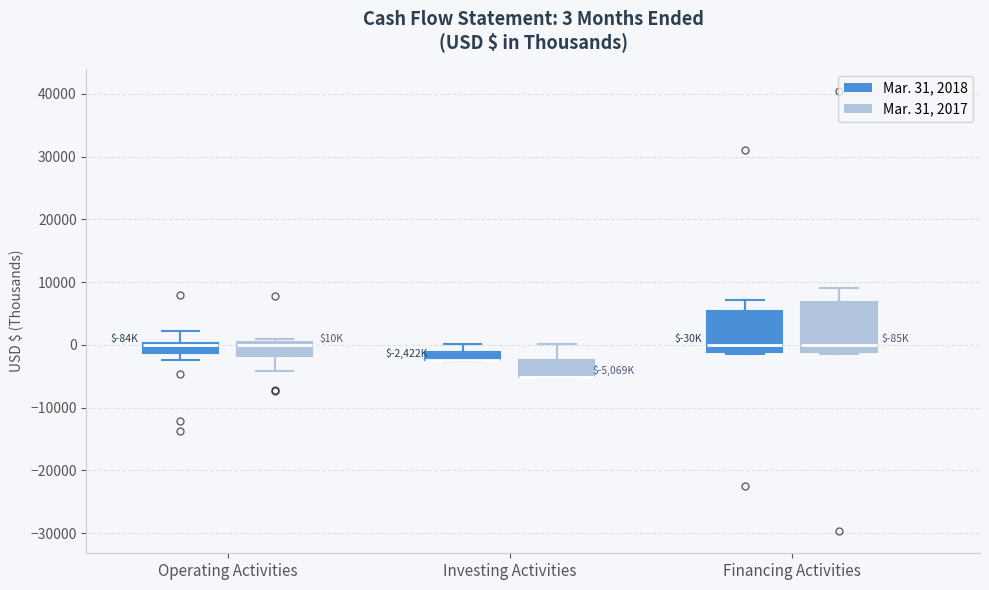

Comparing the boxes themselves (not the whiskers), which one is the tallest?

Financing Activities (Mar. 31, 2017)